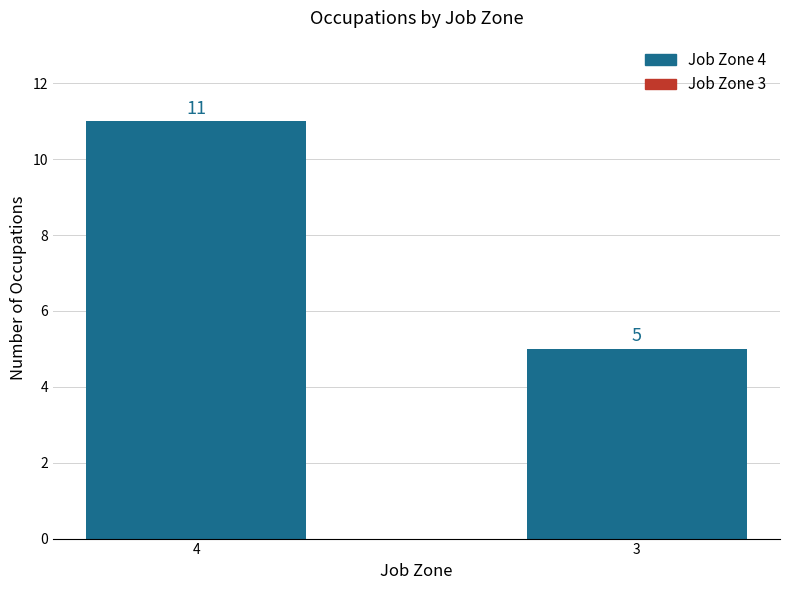

What is the approximate value at 3?

5